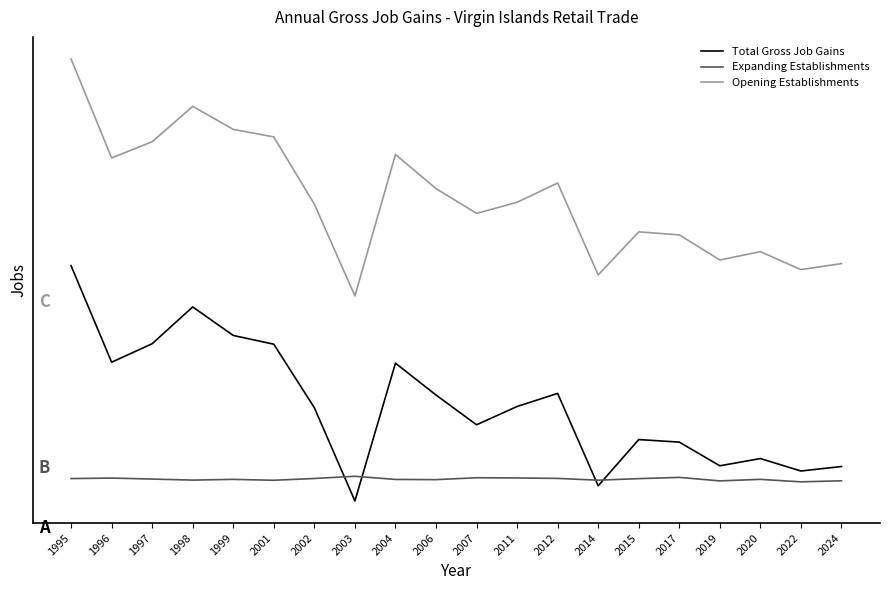

The Expanding Establishments series shows 50.5 at 2002. True or false?

False